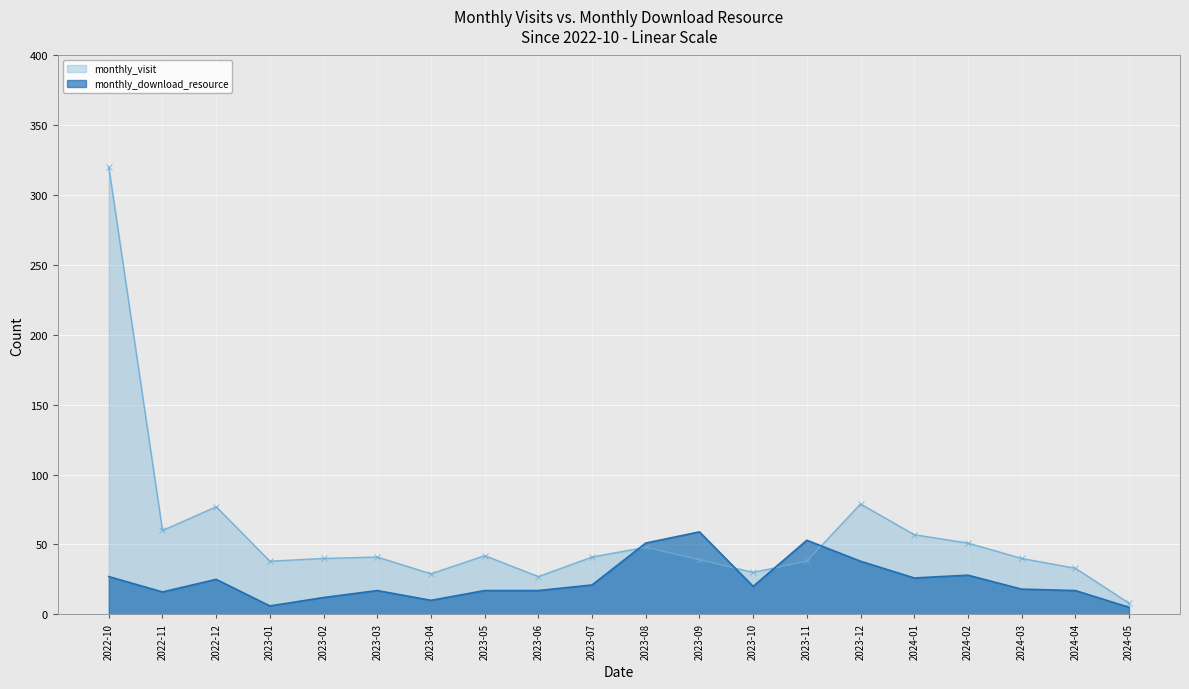

Which series has the largest range (max minus min)?

monthly_visit